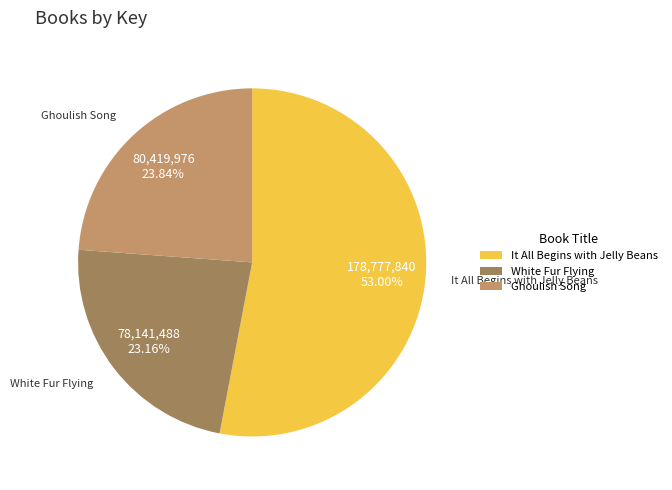

Count the number of slices in the pie.

3